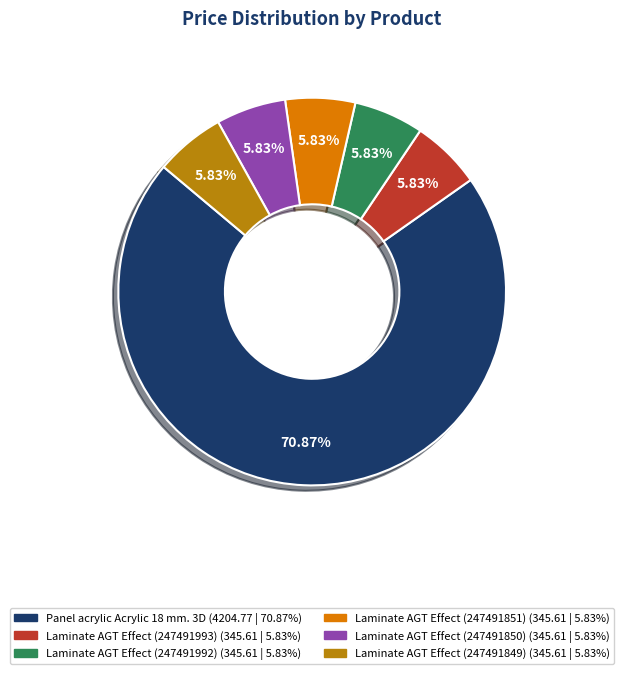

Approximately how many times larger is the value at Laminate AGT Effect (247491851) compared to Laminate AGT Effect (247491850)?

1.0